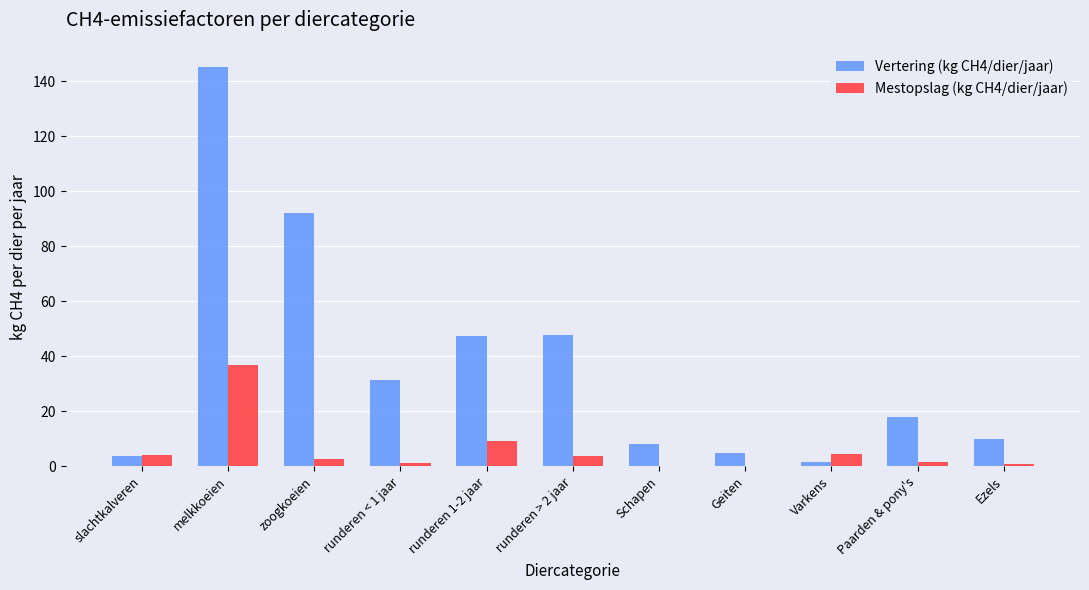

What is the maximum value shown in the chart?

145.2